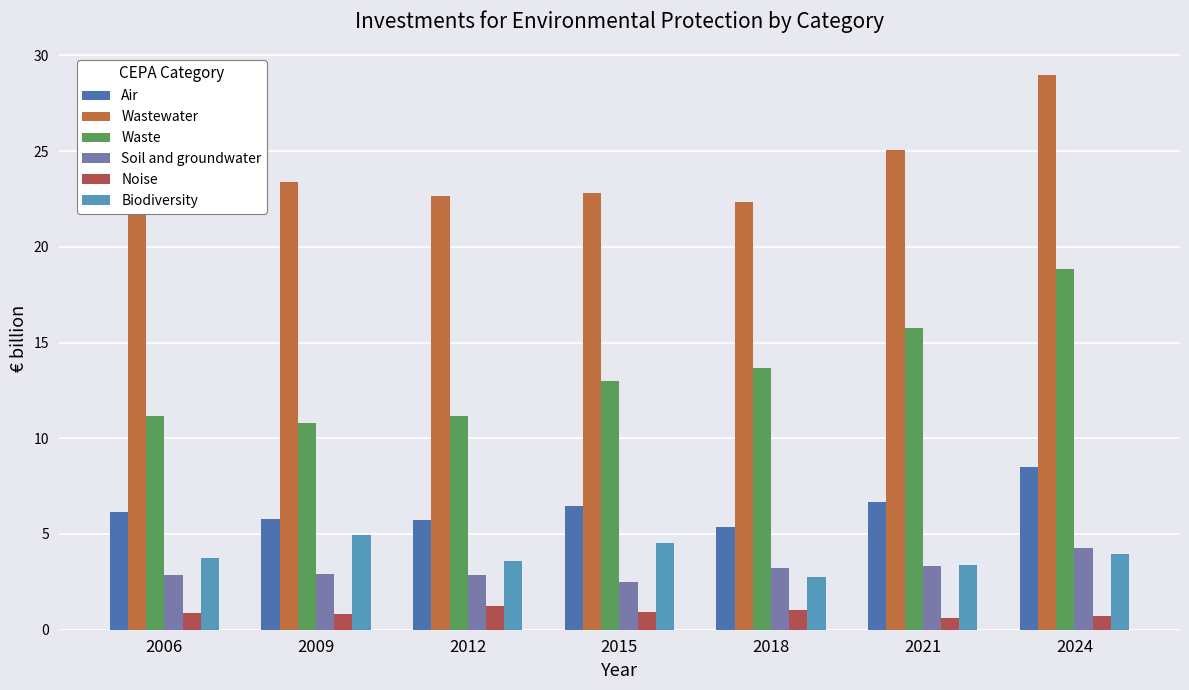

Which series has the largest total across all categories?

Wastewater